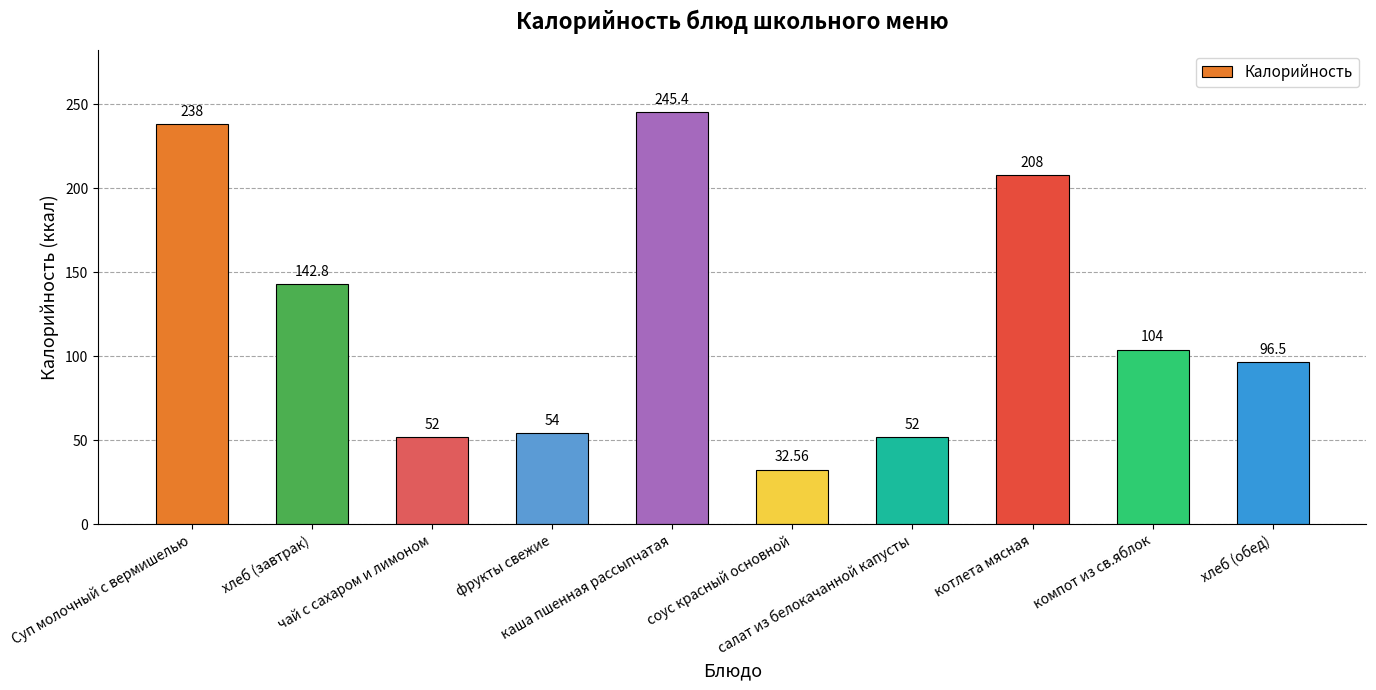

Does the chart contain any negative values?

No